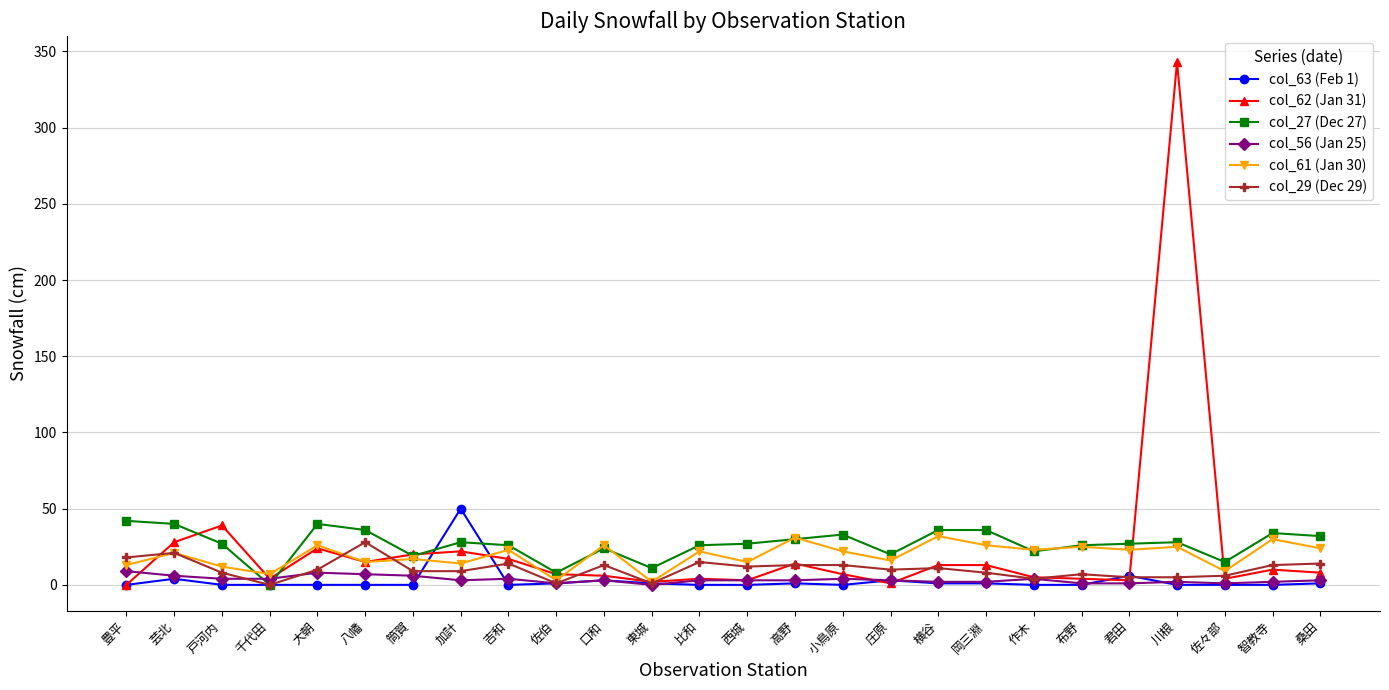

True or false: col_62 (Jan 31) and col_56 (Jan 25) cross at least once.

True